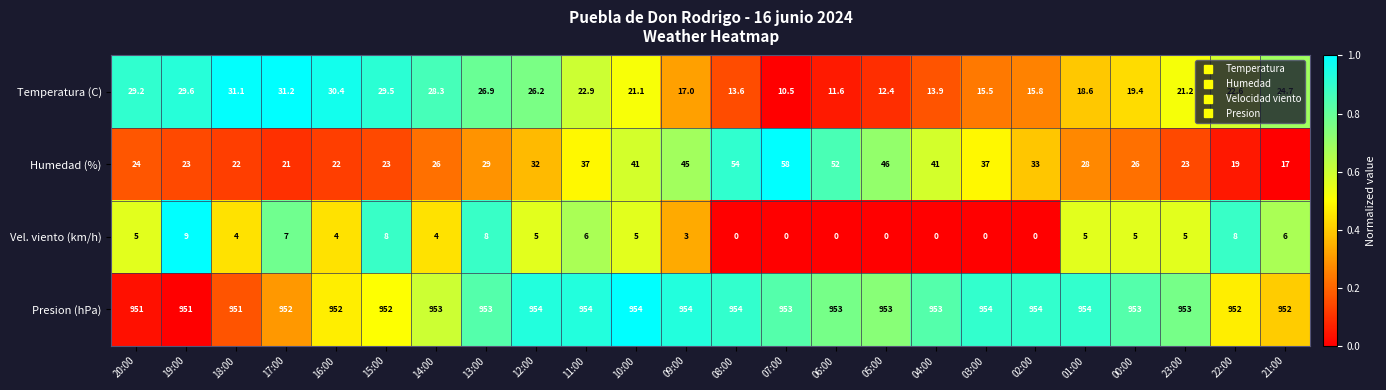

The value of Presion (hPa) at 22:00 is 952.0. True or false?

True